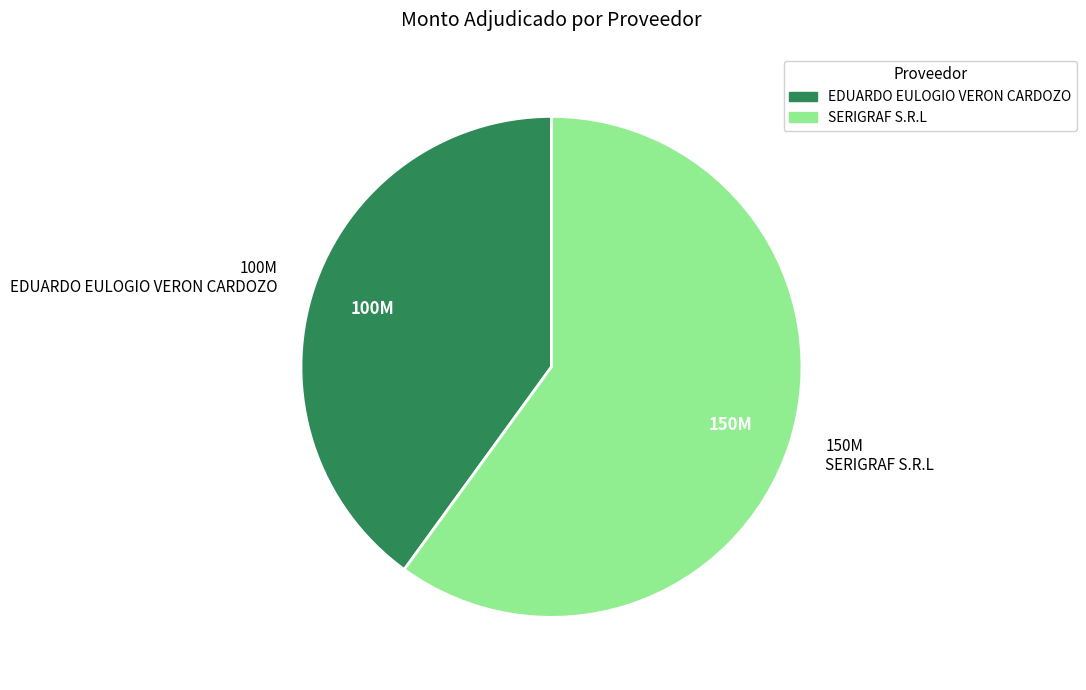

Is EDUARDO EULOGIO VERON CARDOZO the majority of the pie?

No